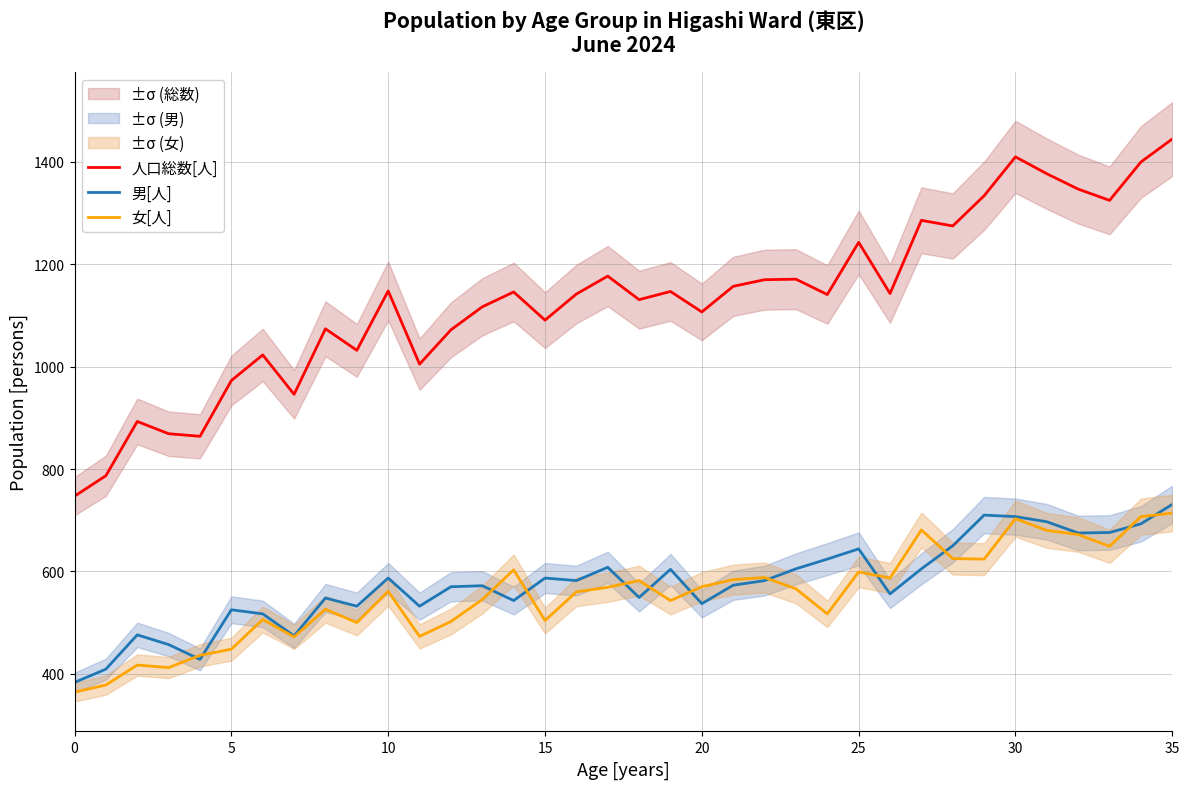

How many series are shown in this chart?

3